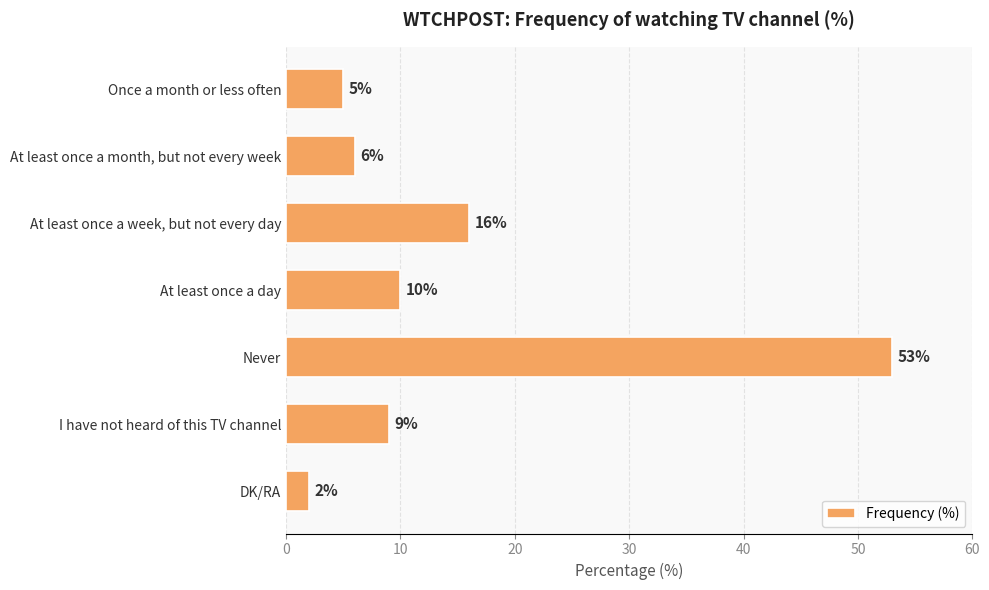

List the labels in order of value, largest first.

Never, At least once a week, but not every day, At least once a day, I have not heard of this TV channel, At least once a month, but not every week, Once a month or less often, DK/RA